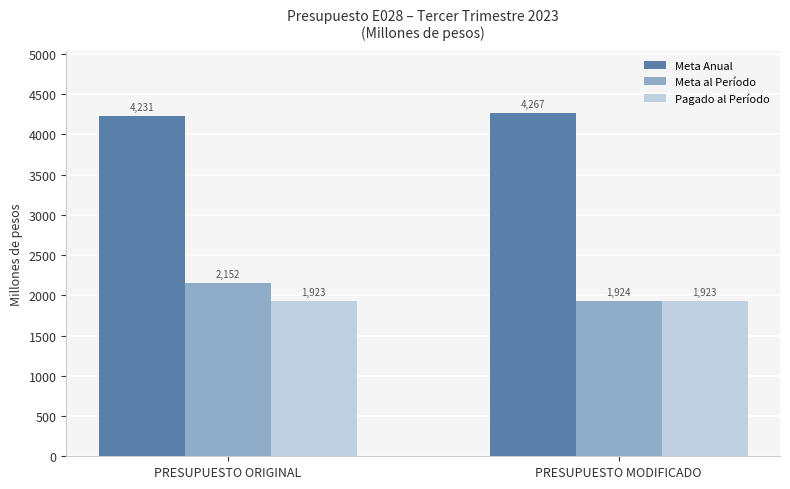

True or false: Pagado al Período has a value of 554.8 at PRESUPUESTO MODIFICADO.

False